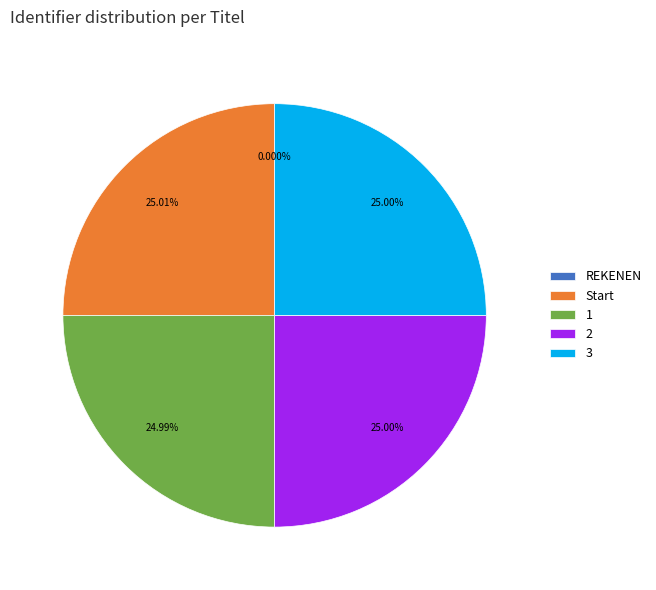

What portion of the pie excludes Start?

75.0%